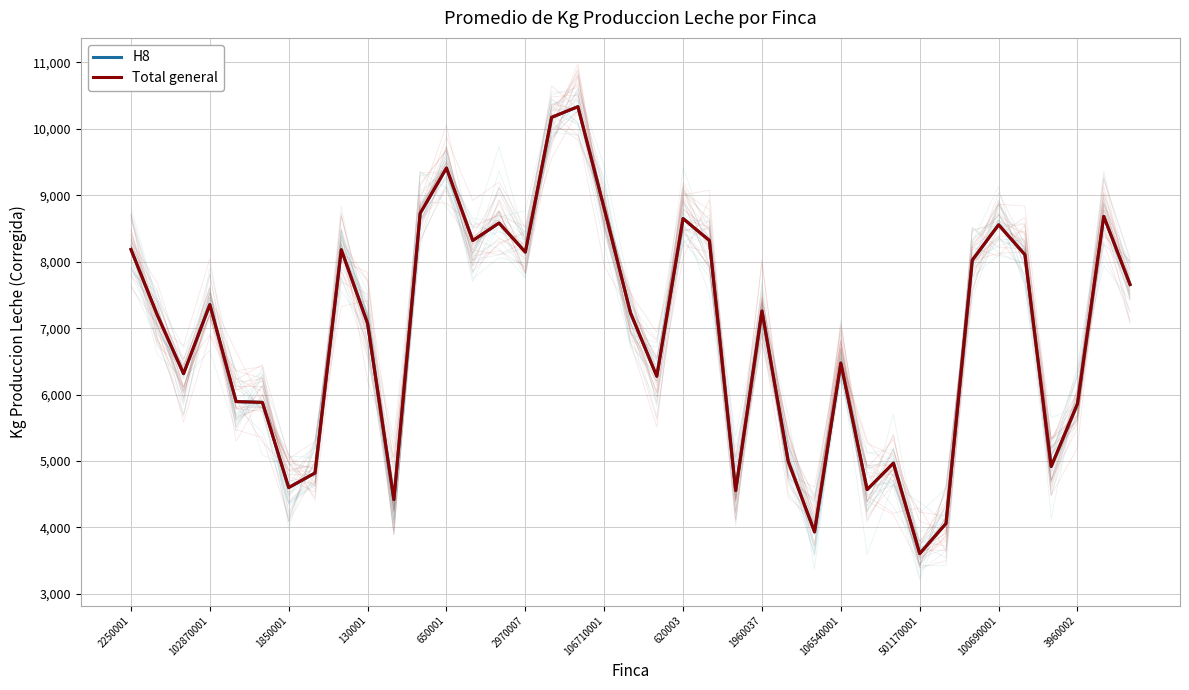

What is the total value across all series at 501170001?

7211.7